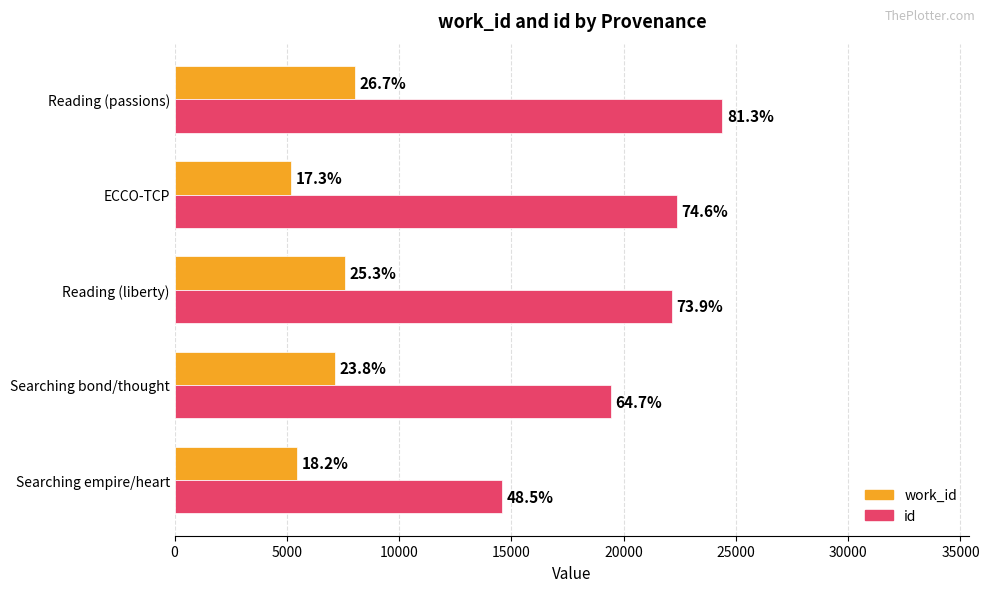

What is the sum of all id values?

102910